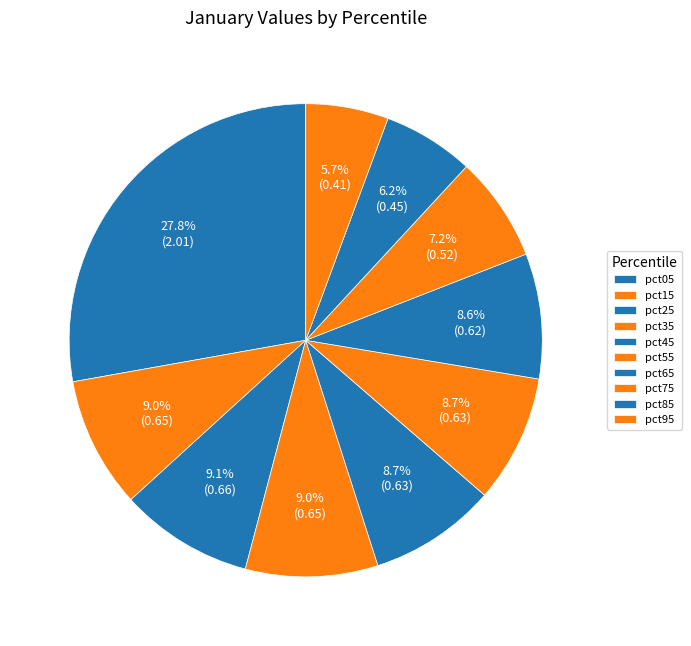

To the nearest percent, what is the average slice percentage?

10%